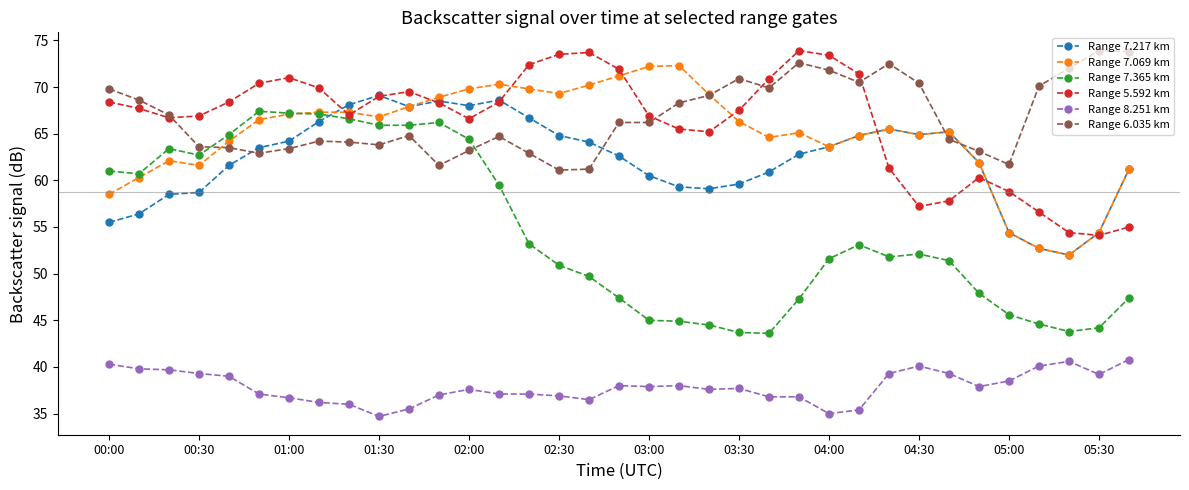

What is the value of the Range 7.069 km point at the 16th from the left?

69.3